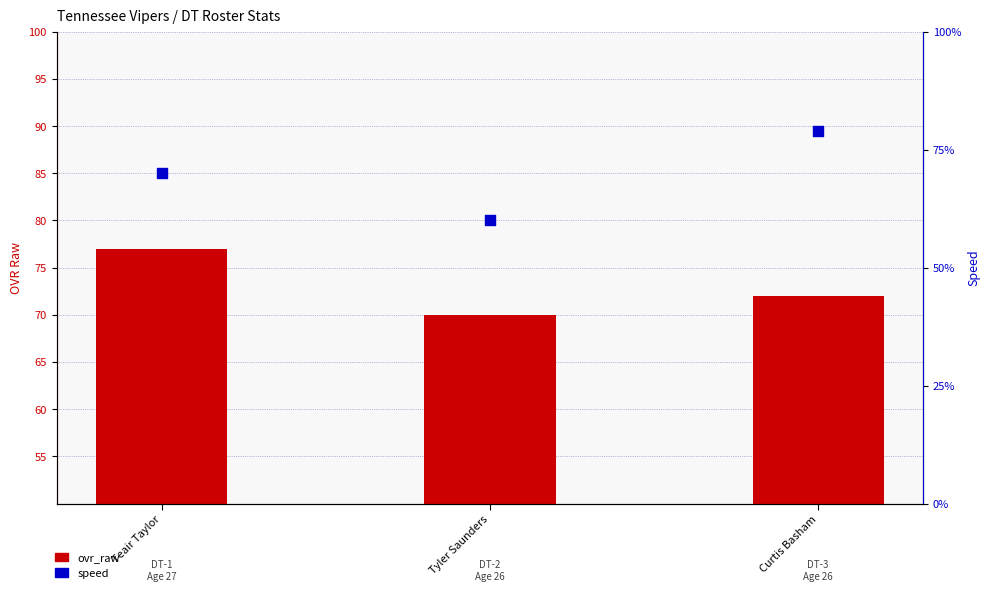

What is the total value across all series at Tyler Saunders?

130